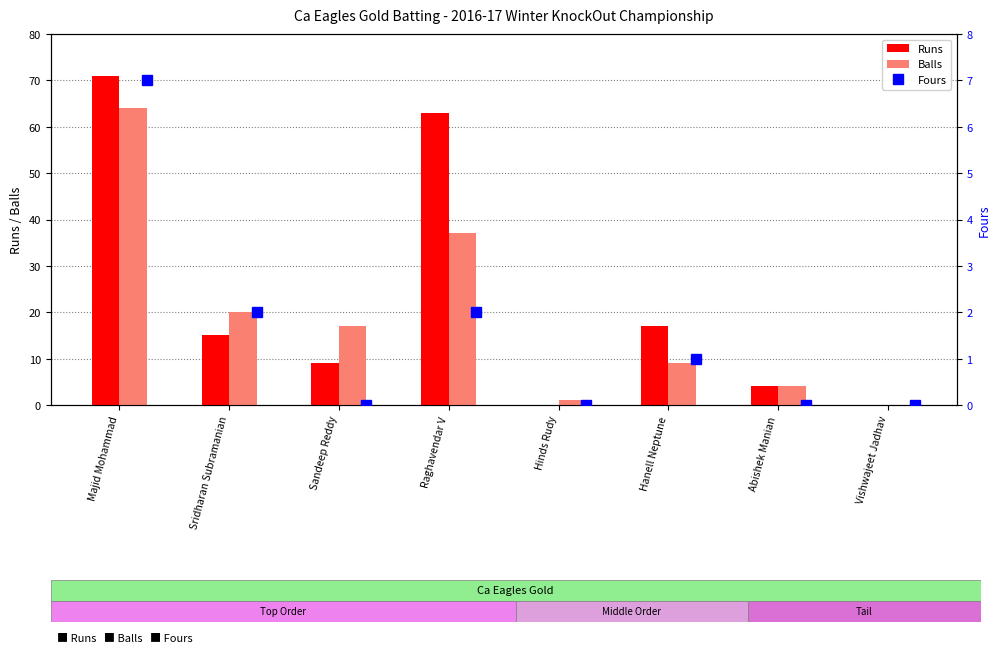

Where does the Balls series first go above 17?

Majid Mohammad